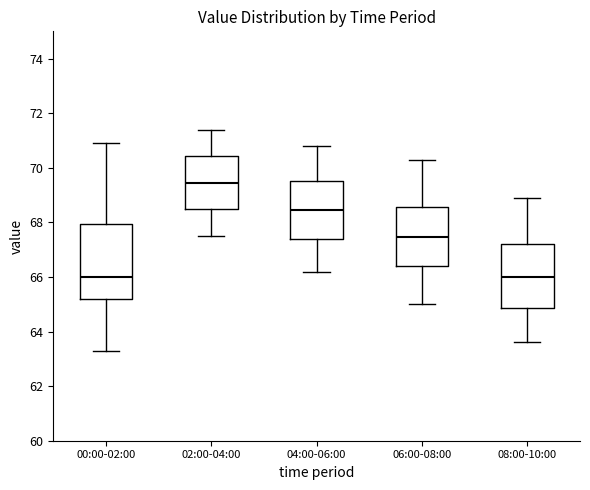

Reading left to right, read every box against the y-axis: the position of its median line, the range the box covers, and the ends of its whiskers. The values are not printed on the chart, so give them approximately, as read against the axis.

00:00-02:00: median 66.0, box 65.2 to 68.0, whiskers 63.4 to 71.0
02:00-04:00: median 69.4, box 68.4 to 70.4, whiskers 67.6 to 71.4
04:00-06:00: median 68.4, box 67.4 to 69.6, whiskers 66.2 to 70.8
06:00-08:00: median 67.4, box 66.4 to 68.6, whiskers 65.0 to 70.4
08:00-10:00: median 66.0, box 64.8 to 67.2, whiskers 63.6 to 69.0